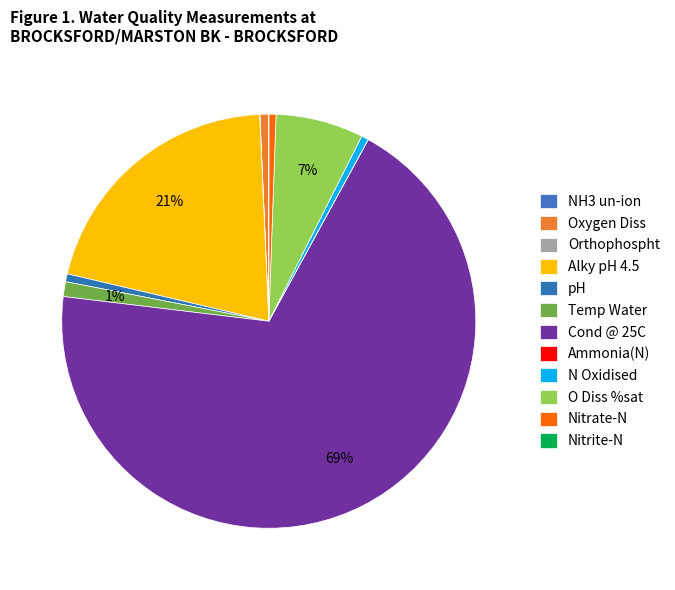

True or false: pH accounts for 1% of the total.

True